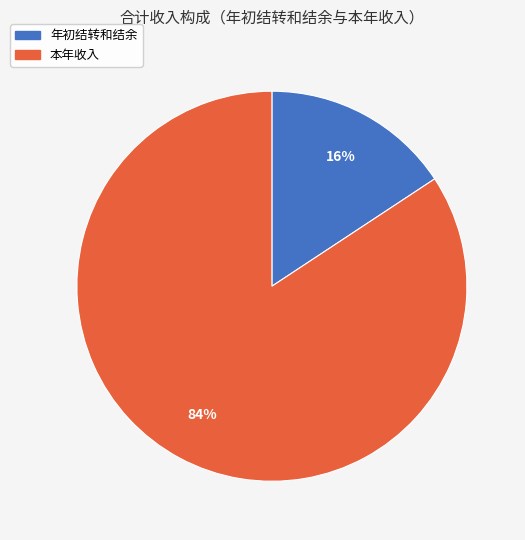

How many slices are in this pie chart?

2